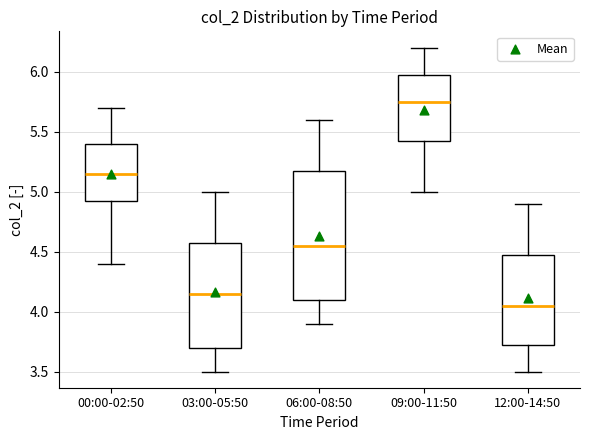

Which box is the tallest, from its lower edge to its upper edge?

06:00-08:50